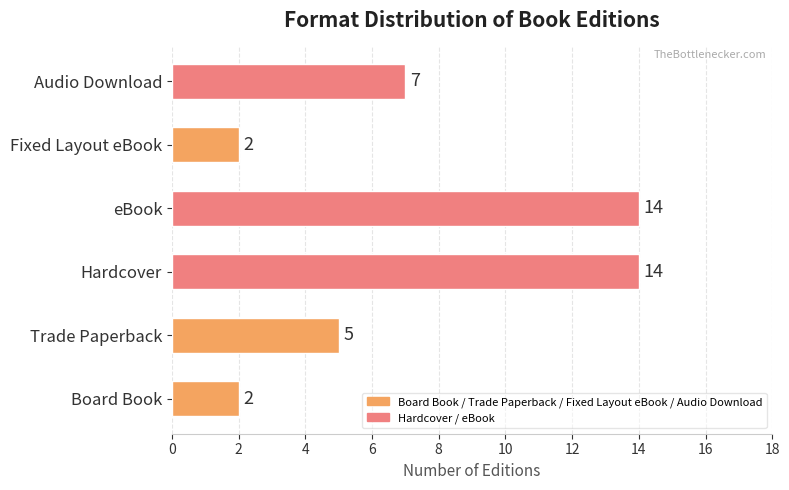

The chart shows a value of 8 at Trade Paperback. True or false?

False